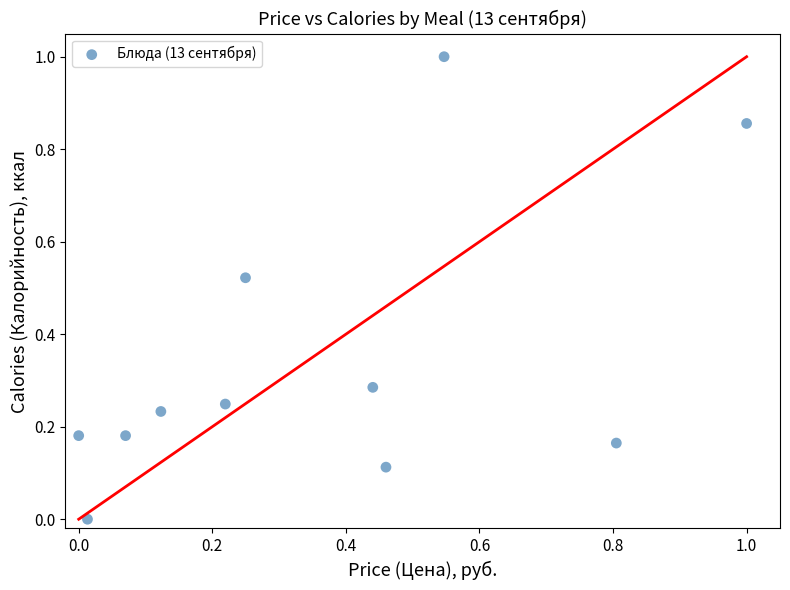

What is the average X value?

0.4